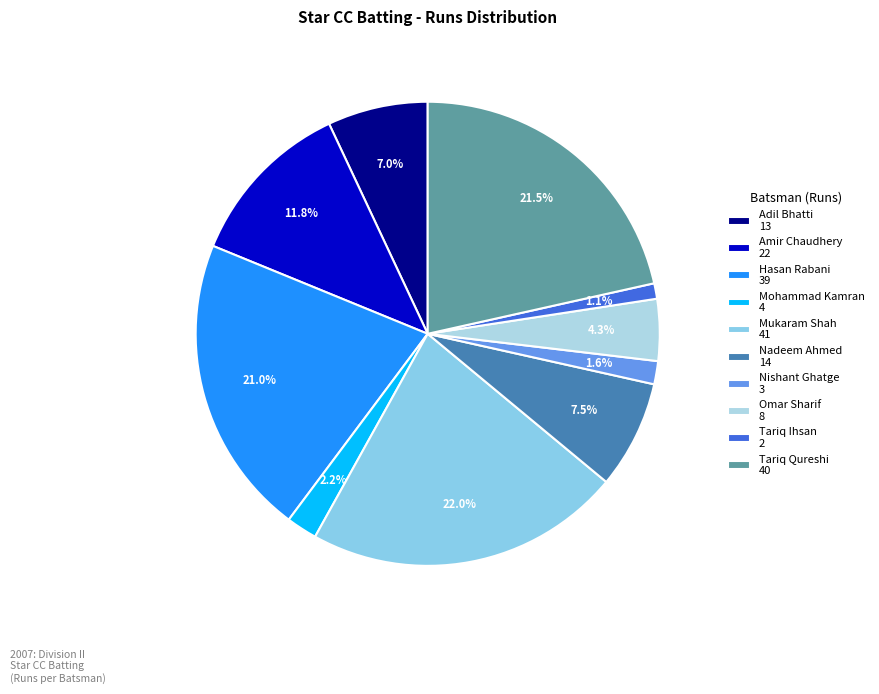

How many slices are in this pie chart?

10